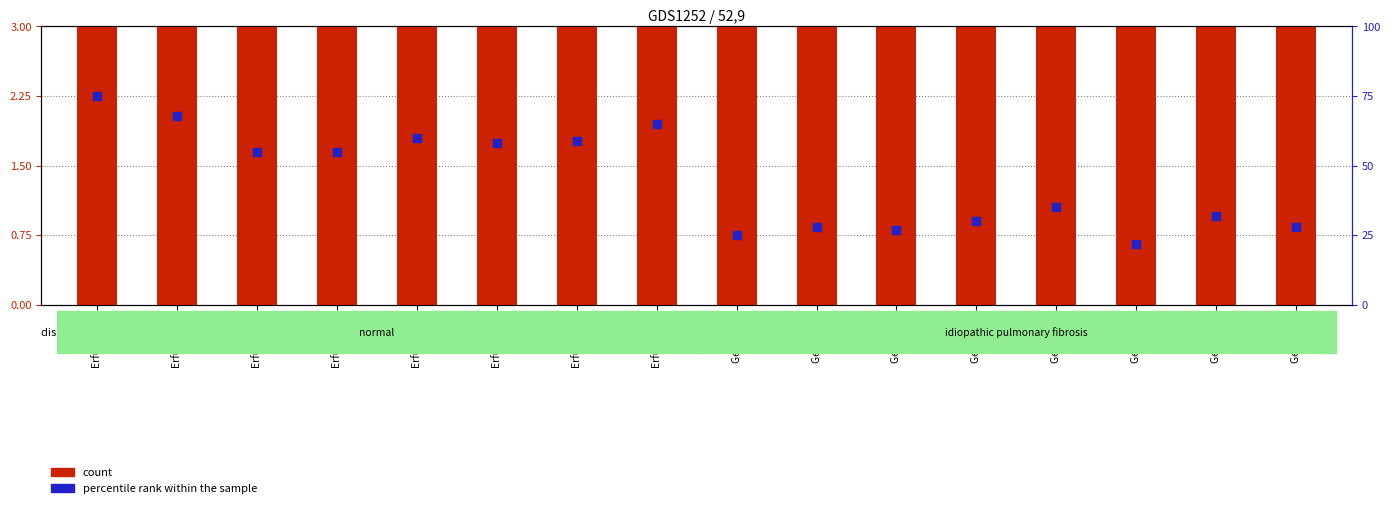

What is the total value across all series at Erfurt 2015?

111.9